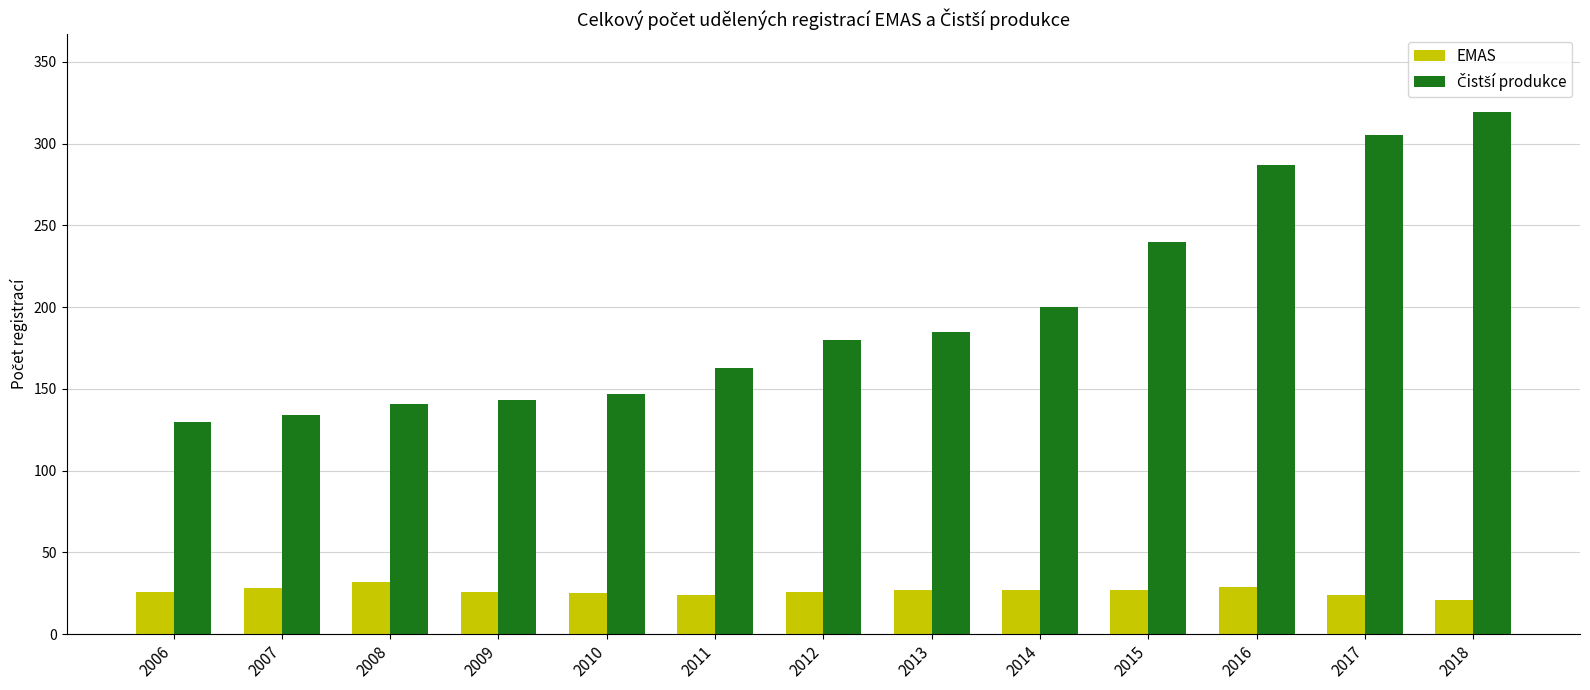

What is the minimum value for EMAS?

21